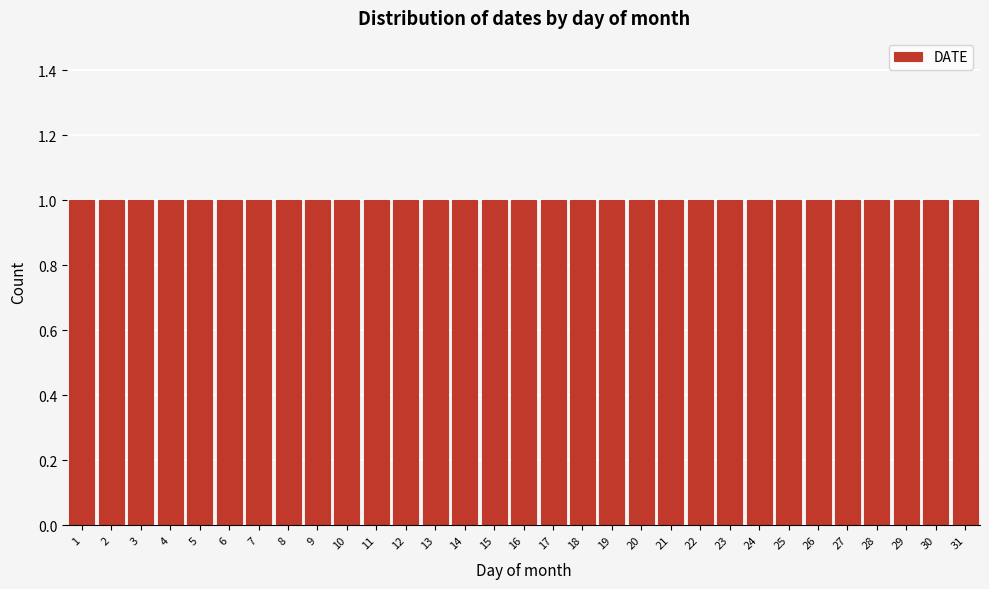

Reading left to right, transcribe this chart: for each bar, give the range it covers on the x-axis and its height. The values are not printed on the chart, so give them approximately, as read against the axis.

0.5 to 1.5: 1
1.5 to 2.5: 1
2.5 to 3.5: 1
3.5 to 4.5: 1
4.5 to 5.5: 1
5.5 to 6.5: 1
6.5 to 7.5: 1
7.5 to 8.5: 1
8.5 to 9.5: 1
9.5 to 10.5: 1
10.5 to 11.5: 1
11.5 to 12.5: 1
12.5 to 13.5: 1
13.5 to 14.5: 1
14.5 to 15.5: 1
15.5 to 16.5: 1
16.5 to 17.5: 1
17.5 to 18.5: 1
18.5 to 19.5: 1
19.5 to 20.5: 1
20.5 to 21.5: 1
21.5 to 22.5: 1
22.5 to 23.5: 1
23.5 to 24.5: 1
24.5 to 25.5: 1
25.5 to 26.5: 1
26.5 to 27.5: 1
27.5 to 28.5: 1
28.5 to 29.5: 1
29.5 to 30.5: 1
30.5 to 31.5: 1